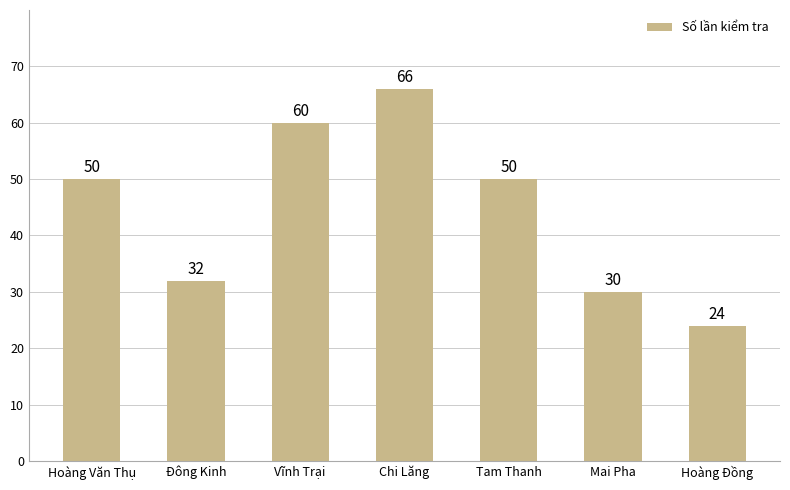

Reading left to right, extract all data points from this chart.

50	32	60	66	50	30	24